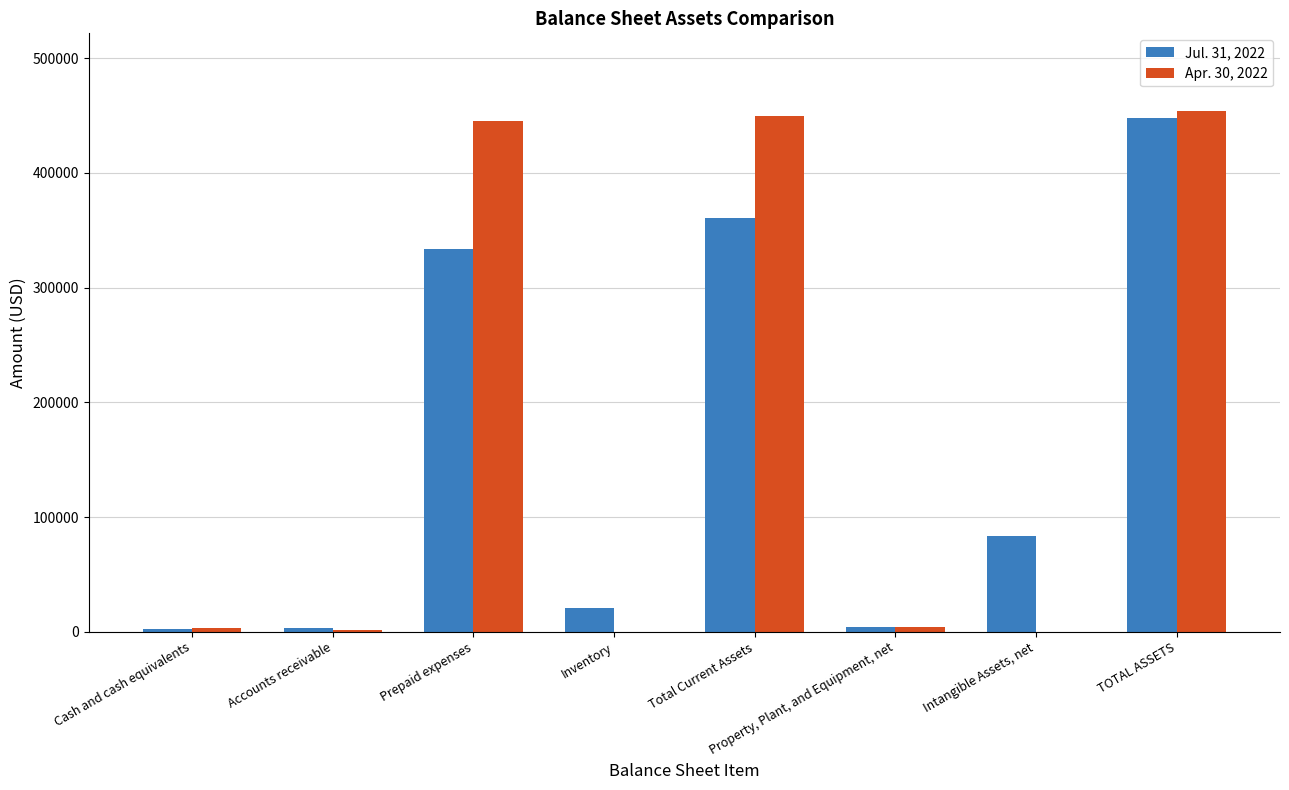

Where is Jul. 31, 2022 nearest to the value 225234?

Prepaid expenses